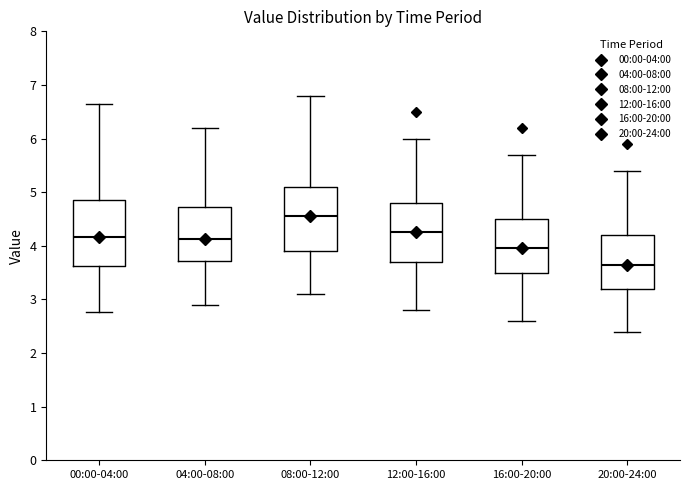

Where does the upper whisker of the box for 16:00-20:00 end on the y-axis? The values are not printed on the chart, so give them approximately, as read against the axis.

5.7